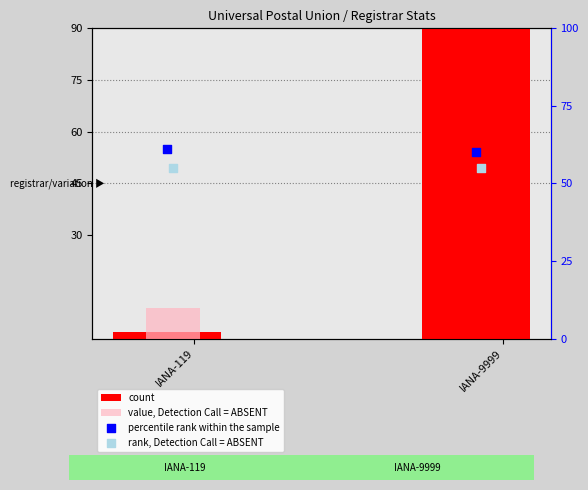

Which series has the largest Y range (max minus min)?

count